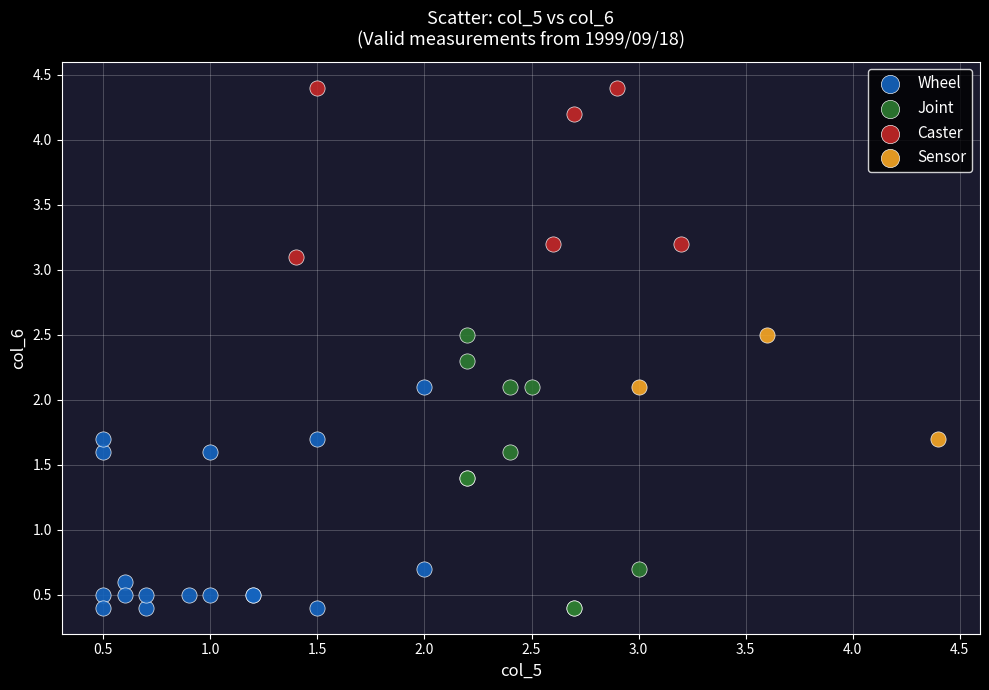

Which series contains the highest Y value?

Caster